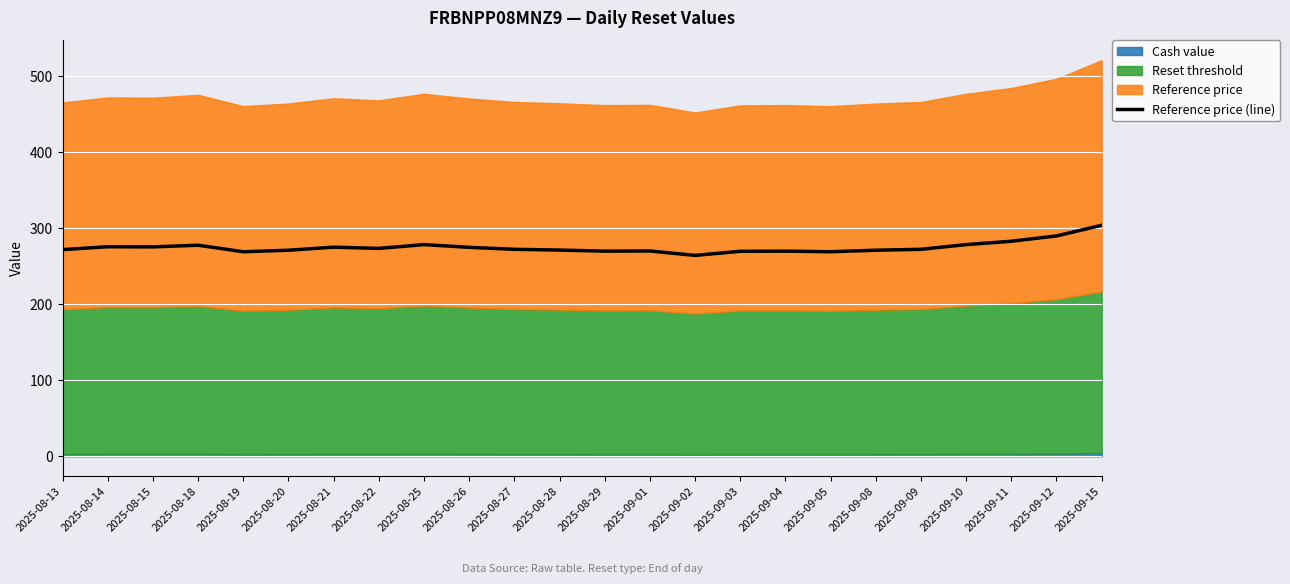

Which category has the lowest value across all series?

2025-09-02